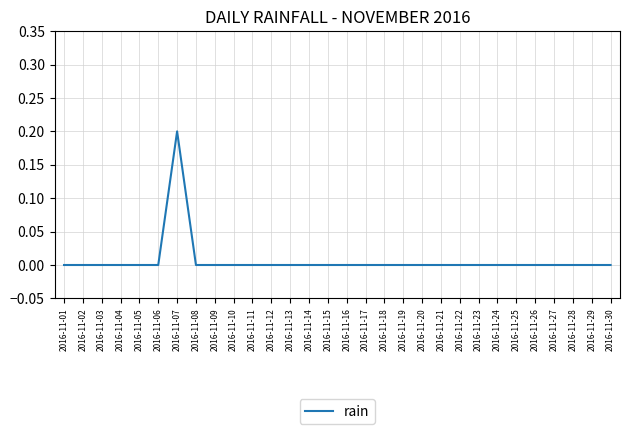

What is the difference between the maximum and minimum values?

0.2